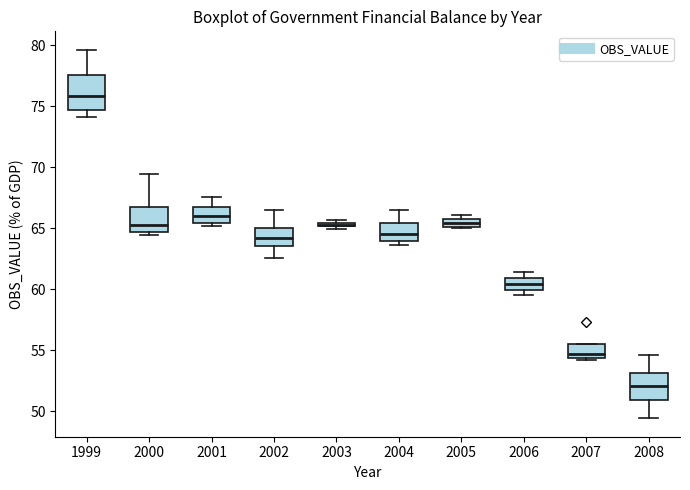

Which box is the tallest, from its lower edge to its upper edge?

1999